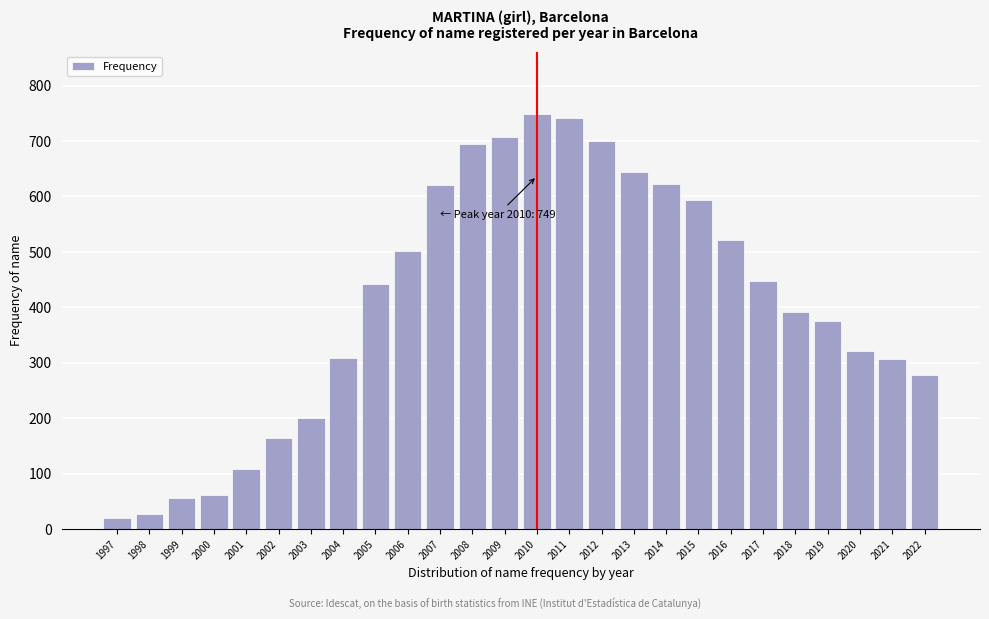

What is the change in value from 2001 to 2012?

+593